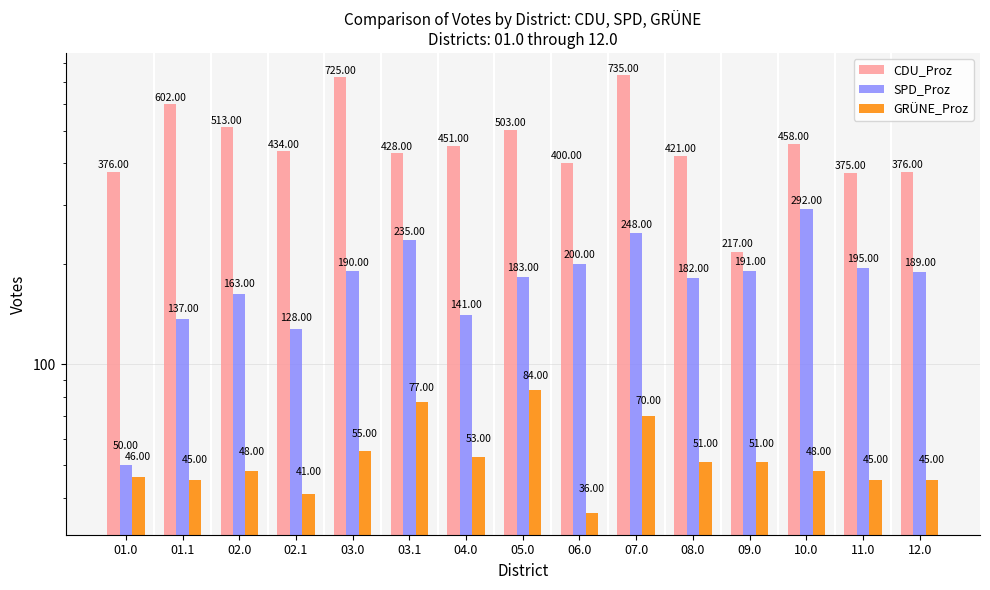

Which series has the widest spread of values?

CDU_Proz